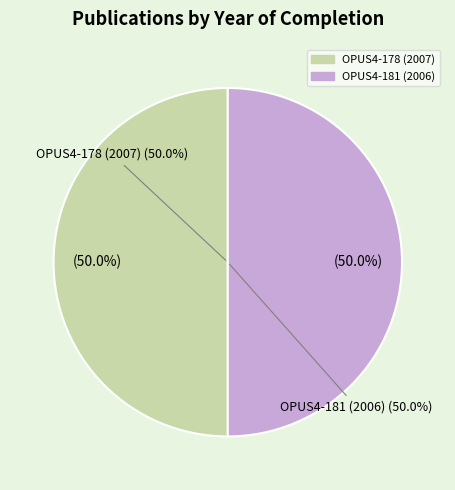

The OPUS4-181 slice represents 50% of the pie. True or false?

True